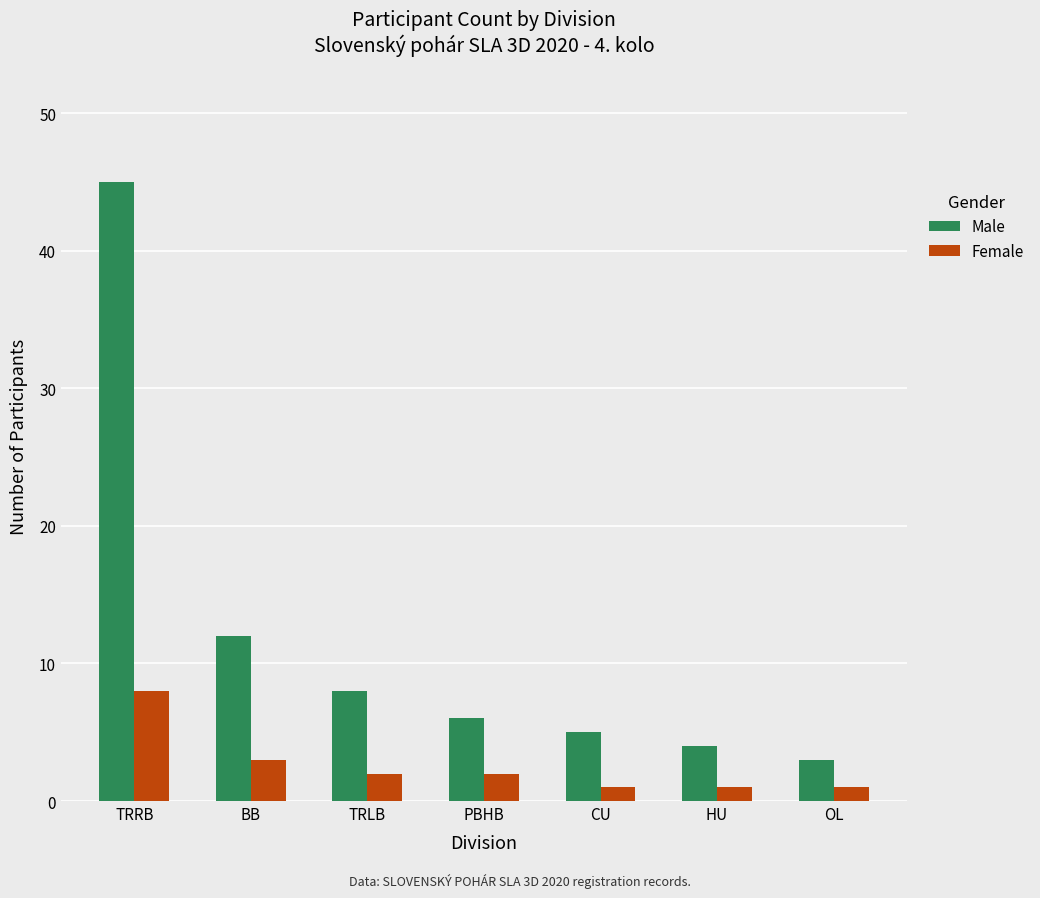

The value of Male at TRRB is 45. True or false?

True